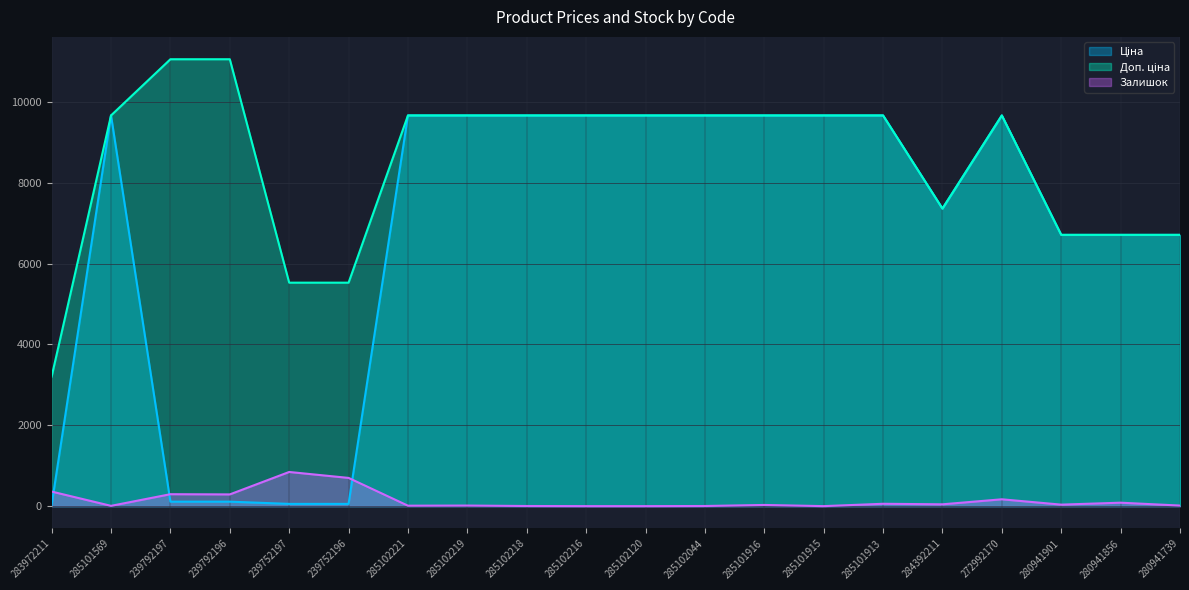

What is the difference between the highest and lowest values at 280941856?

6625.2